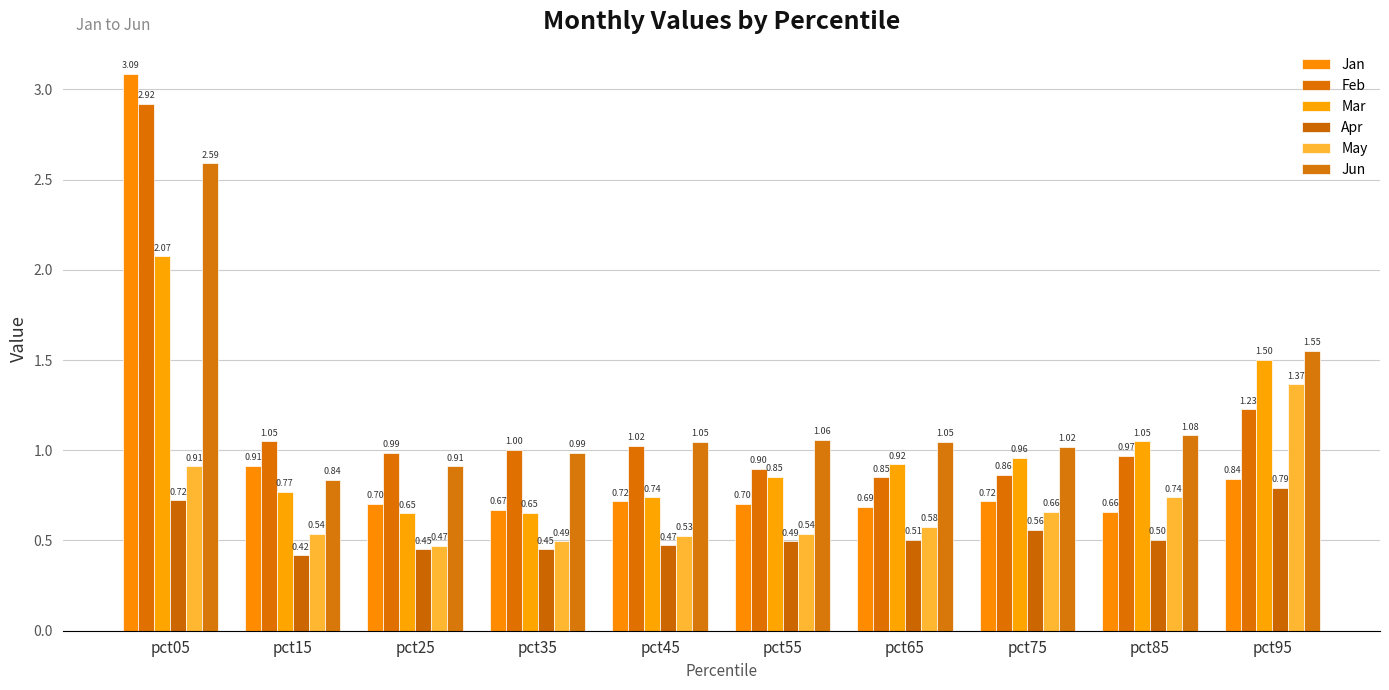

How many bars are there in total?

60